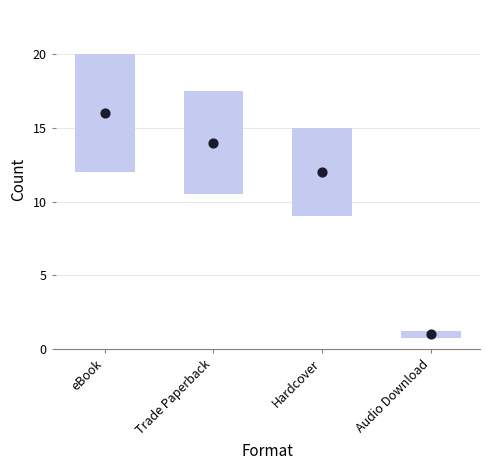

Between eBook and Trade Paperback, which is larger?

eBook